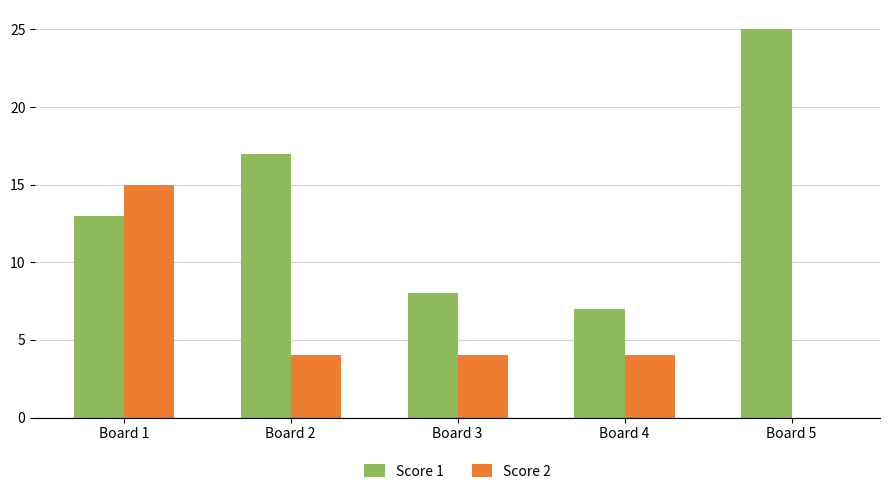

Are the bars grouped side by side (vs. stacked)?

Yes